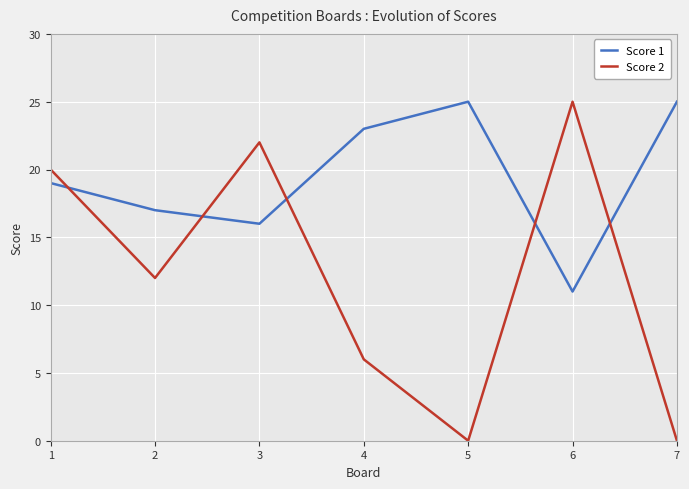

At which category does Score 2 reach its first local peak?

3